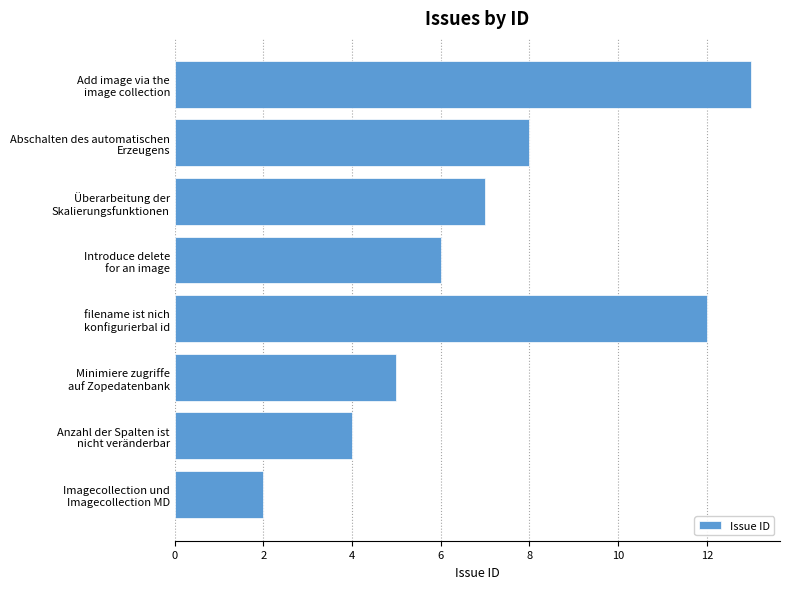

What is the maximum value shown in the chart?

13